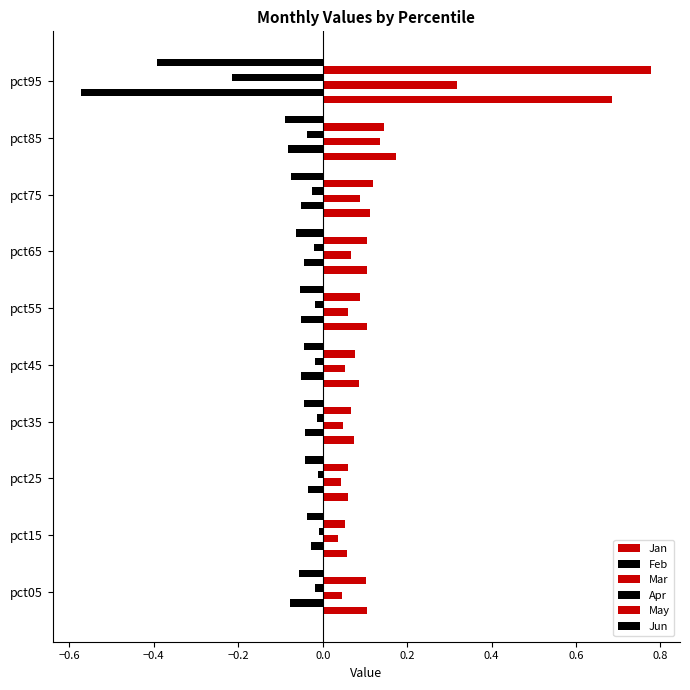

Which series has the largest total across all categories?

May